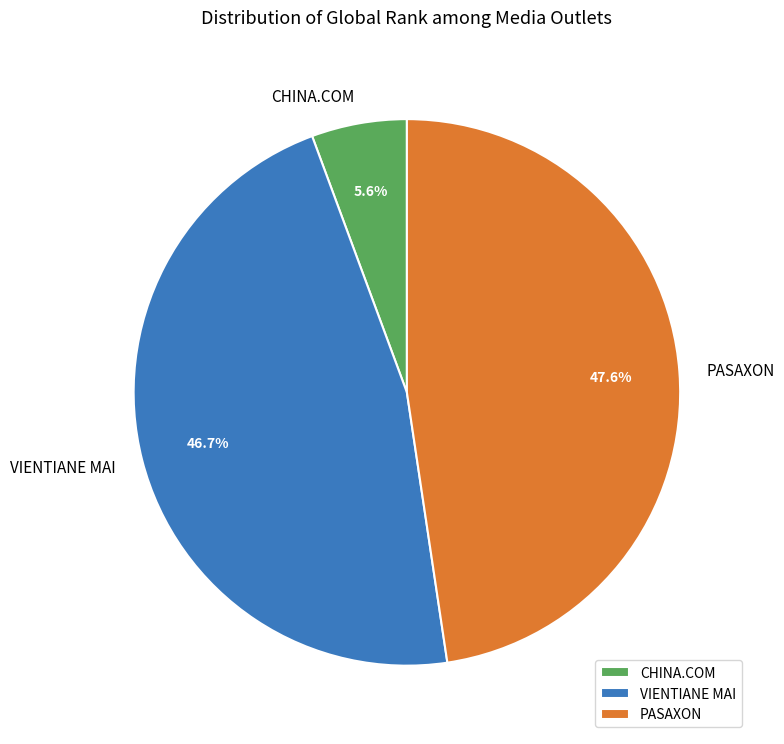

Rank the categories by value from lowest to highest.

CHINA.COM, VIENTIANE MAI, PASAXON